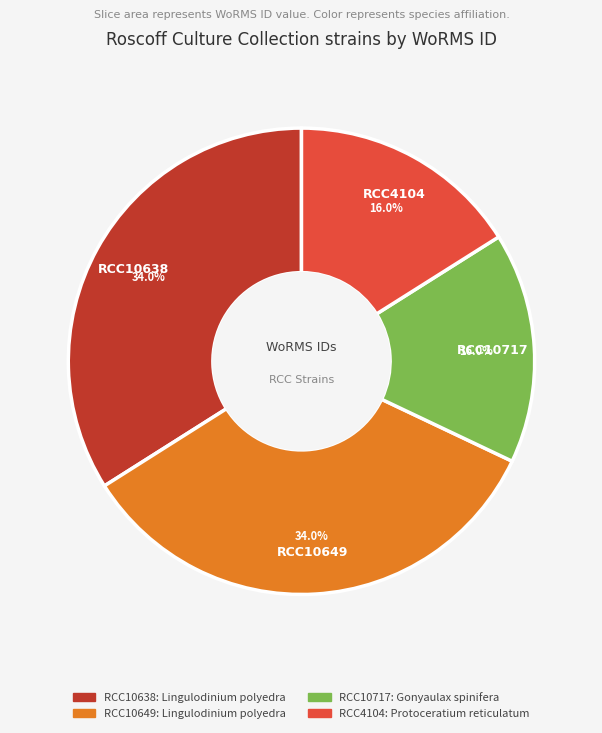

True or false: RCC10638 accounts for 23% of the total.

False